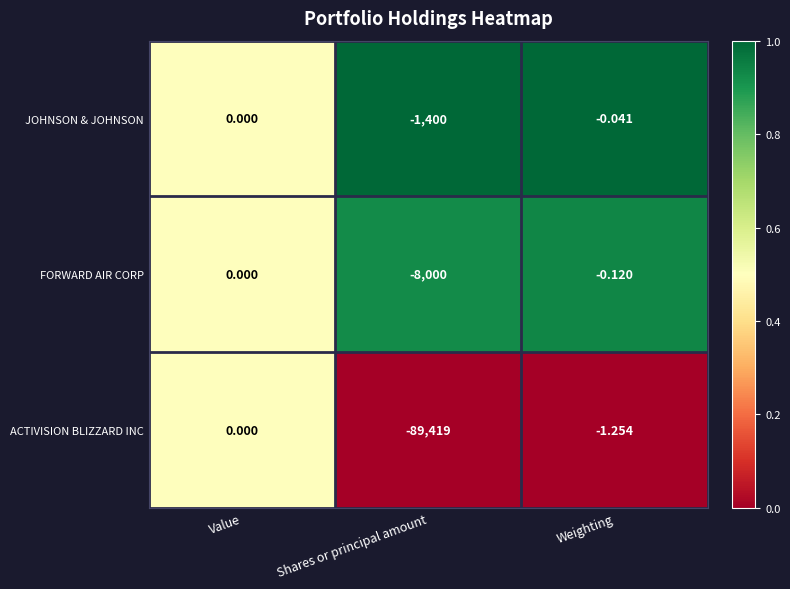

Count the number of categories in the chart.

3